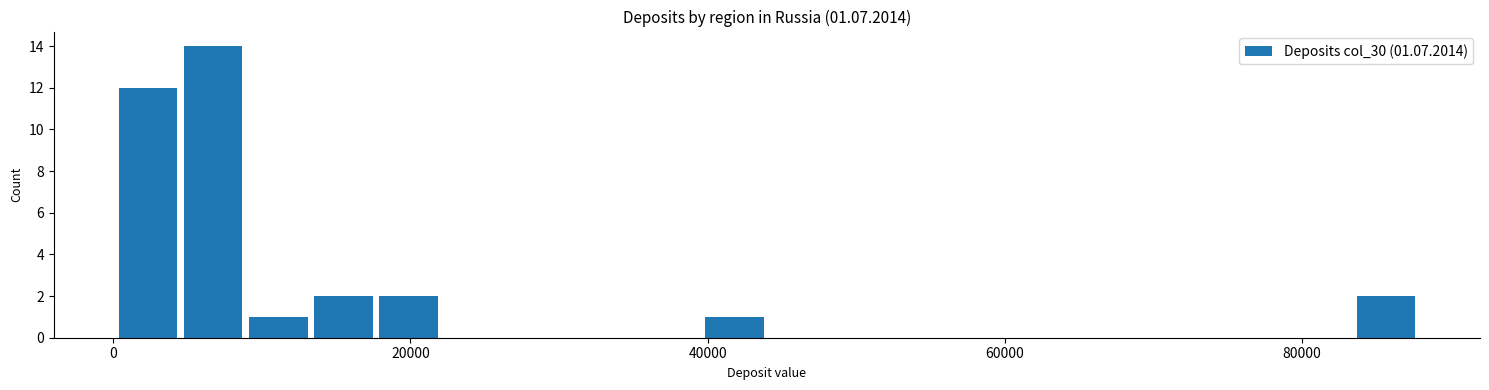

Read against the x-axis, roughly where is the centre of the tallest bar?

6000